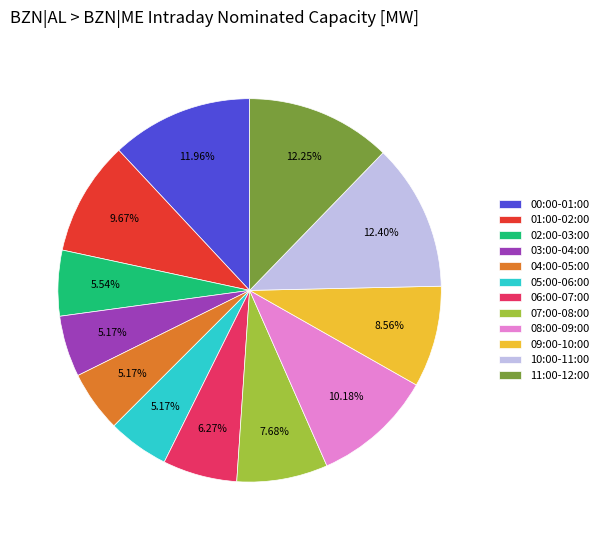

Combined, do 05:00-06:00 and 09:00-10:00 account for over 50%?

No